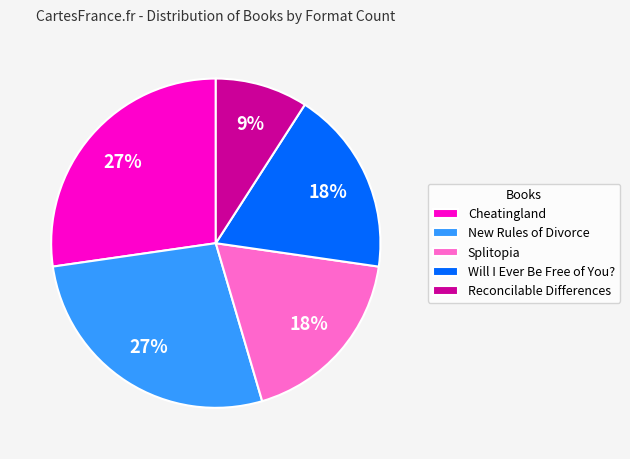

Is there a majority slice in this chart?

No